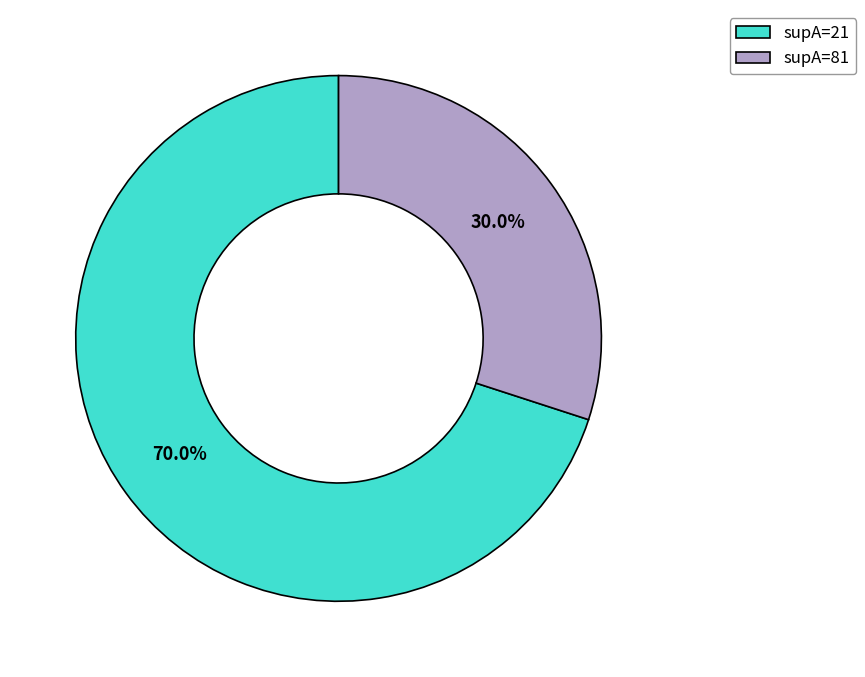

Combined, what portion of the pie is supA=21 and supA=81?

100.0%